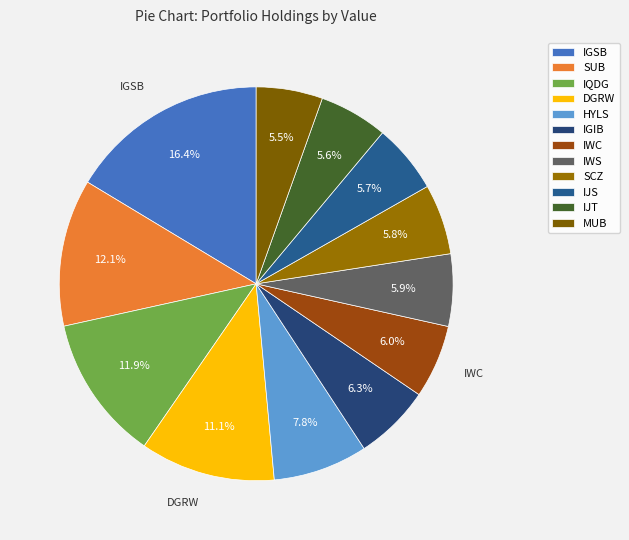

To the nearest percent, what is the difference between the IGSB and IJT slice percentages?

11%